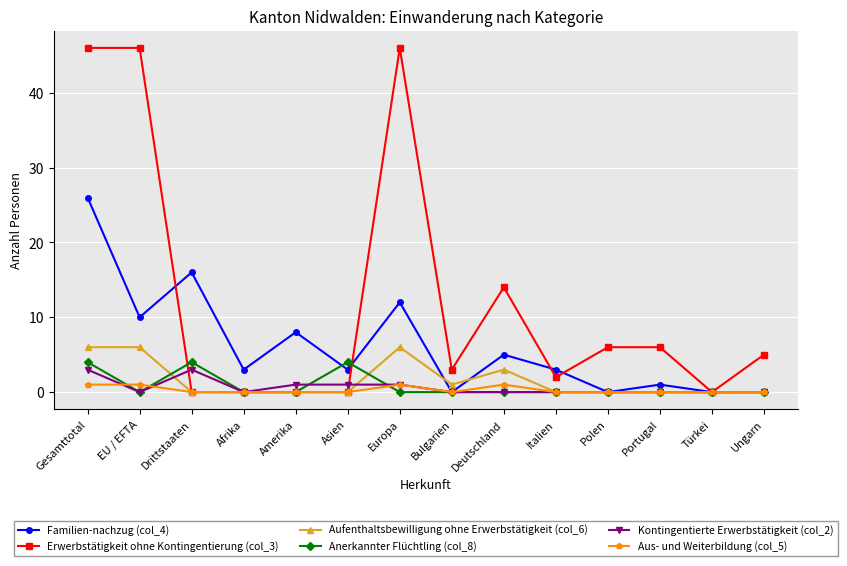

Reading left to right, list all the values displayed in this chart.

Familien-nachzug (col_4): Gesamttotal=26	EU / EFTA=10	Drittstaaten=16	Afrika=3	Amerika=8	Asien=3	Europa=12	Bulgarien=0	Deutschland=5	Italien=3	Polen=0	Portugal=1	Türkei=0	Ungarn=0
Erwerbstätigkeit ohne Kontingentierung (col_3): Gesamttotal=46	EU / EFTA=46	Drittstaaten=0	Afrika=0	Amerika=0	Asien=0	Europa=46	Bulgarien=3	Deutschland=14	Italien=2	Polen=6	Portugal=6	Türkei=0	Ungarn=5
Aufenthaltsbewilligung ohne Erwerbstätigkeit (col_6): Gesamttotal=6	EU / EFTA=6	Drittstaaten=0	Afrika=0	Amerika=0	Asien=0	Europa=6	Bulgarien=1	Deutschland=3	Italien=0	Polen=0	Portugal=0	Türkei=0	Ungarn=0
Anerkannter Flüchtling (col_8): Gesamttotal=4	EU / EFTA=0	Drittstaaten=4	Afrika=0	Amerika=0	Asien=4	Europa=0	Bulgarien=0	Deutschland=0	Italien=0	Polen=0	Portugal=0	Türkei=0	Ungarn=0
Kontingentierte Erwerbstätigkeit (col_2): Gesamttotal=3	EU / EFTA=0	Drittstaaten=3	Afrika=0	Amerika=1	Asien=1	Europa=1	Bulgarien=0	Deutschland=0	Italien=0	Polen=0	Portugal=0	Türkei=0	Ungarn=0
Aus- und Weiterbildung (col_5): Gesamttotal=1	EU / EFTA=1	Drittstaaten=0	Afrika=0	Amerika=0	Asien=0	Europa=1	Bulgarien=0	Deutschland=1	Italien=0	Polen=0	Portugal=0	Türkei=0	Ungarn=0